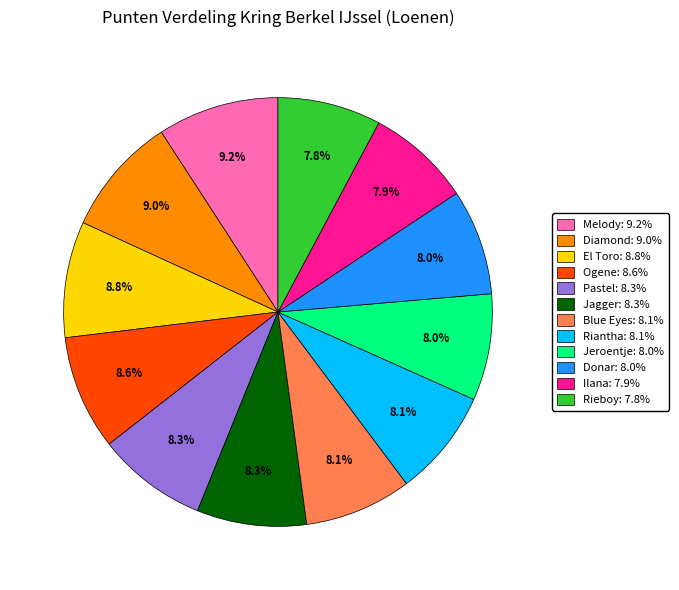

Count the number of slices in the pie.

12